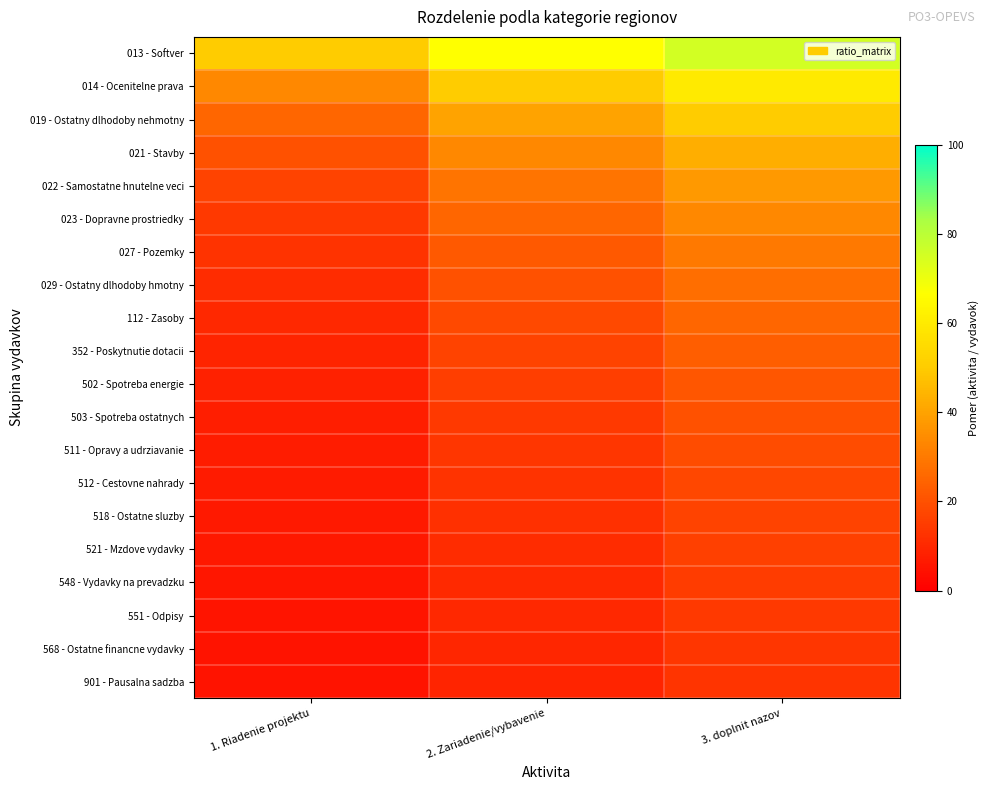

At how many categories does at least one series exceed 52?

2